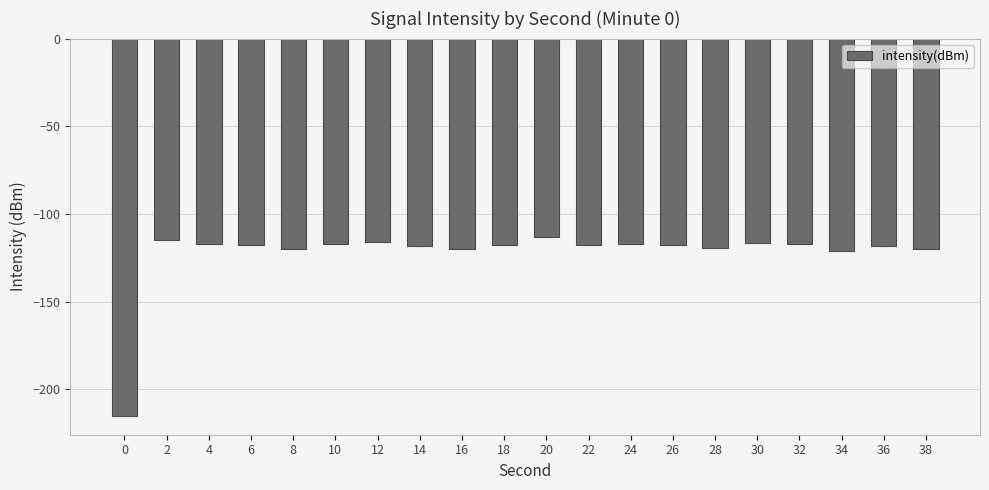

What is the change in value from 2 to 12?

-0.7